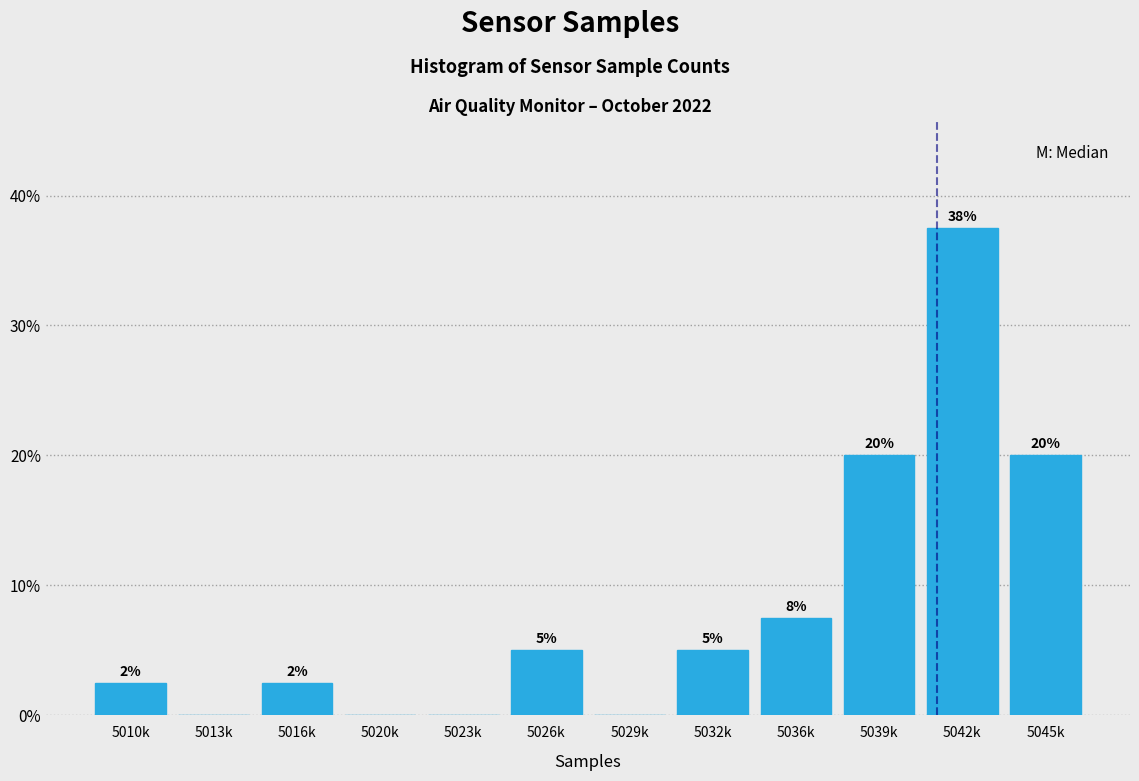

What is the sum of the values at 5032k and 5039k?

25.0